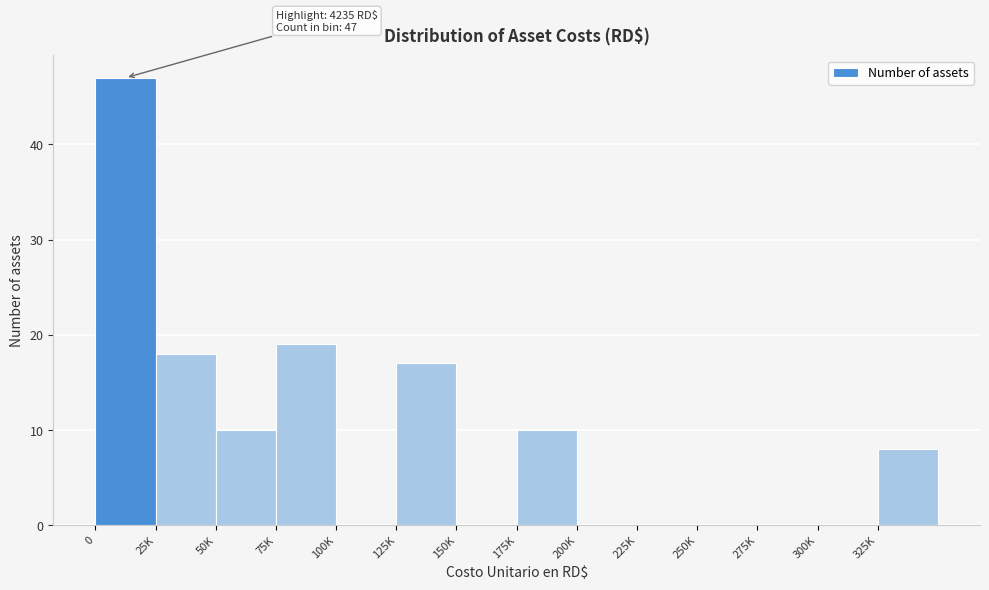

Reading right to left, extract all data points from this chart.

325K=8	300K=0	275K=0	250K=0	225K=0	200K=0	175K=10	150K=0	125K=17	100K=0	75K=19	50K=10	25K=18	0=47